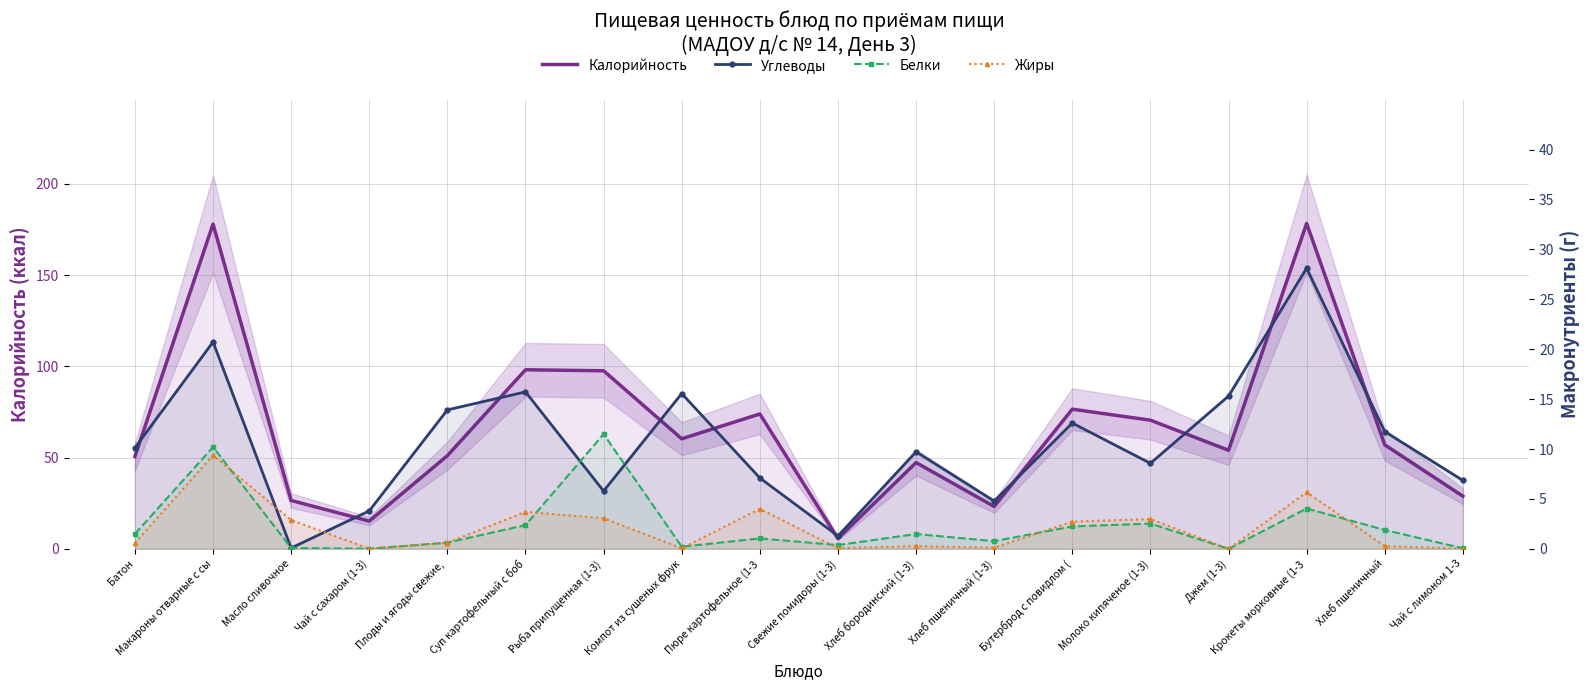

Reading left to right, list all the values displayed in this chart.

Калорийность: 50.6	177.9	26.5	15.2	51.0	98.1	97.5	60.3	73.9	5.6	47.2	23.2	76.5	70.5	54.0	178.3	57.0	28.8
Углеводы: 10.1	20.7	0.1	3.8	13.9	15.7	5.8	15.6	7.1	1.3	9.7	4.8	12.6	8.6	15.3	28.1	11.7	6.9
Белки: 1.5	10.2	0.1	0.0	0.6	2.4	11.5	0.2	1.0	0.4	1.5	0.8	2.2	2.5	0.0	4.0	1.9	0.1
Жиры: 0.6	9.4	2.9	0.0	0.6	3.7	3.1	0.0	4.0	0.1	0.3	0.1	2.7	3.0	0.0	5.7	0.3	0.0